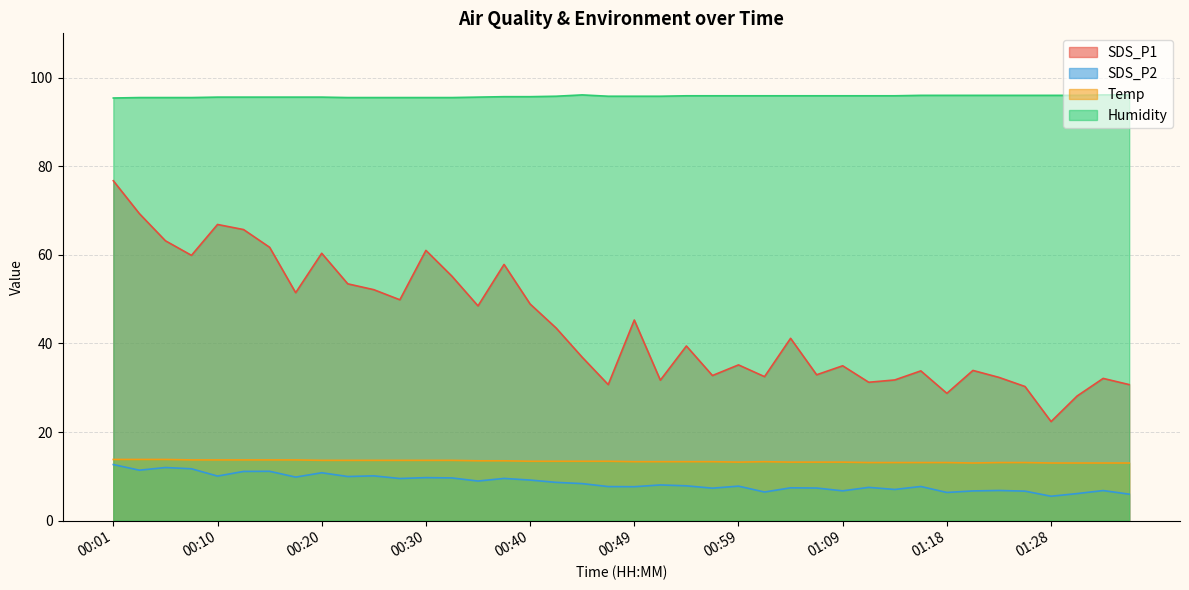

What position from the right is 00:20?

32